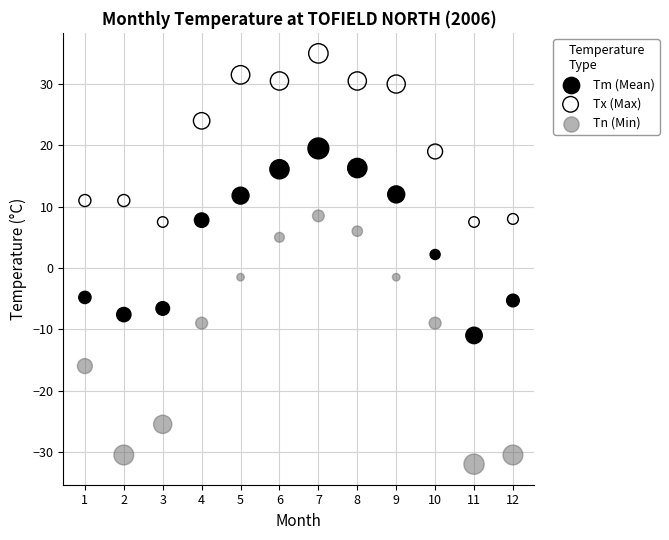

Which series has the largest Y range (max minus min)?

Tn (Min)